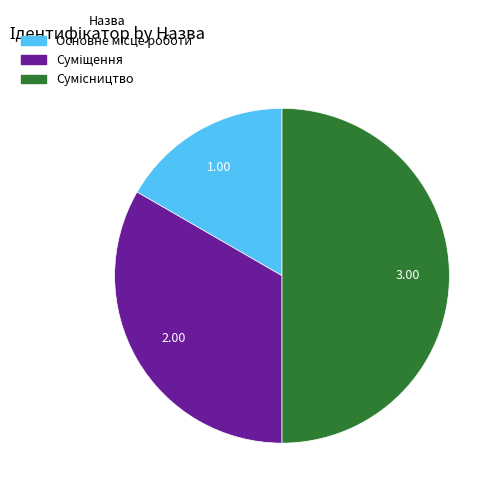

Count the number of slices in the pie.

3